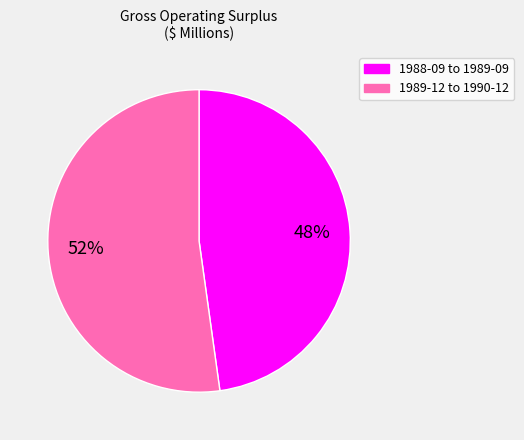

What percentage is the 1989-12 to 1990-12 slice, to the nearest percent?

52%